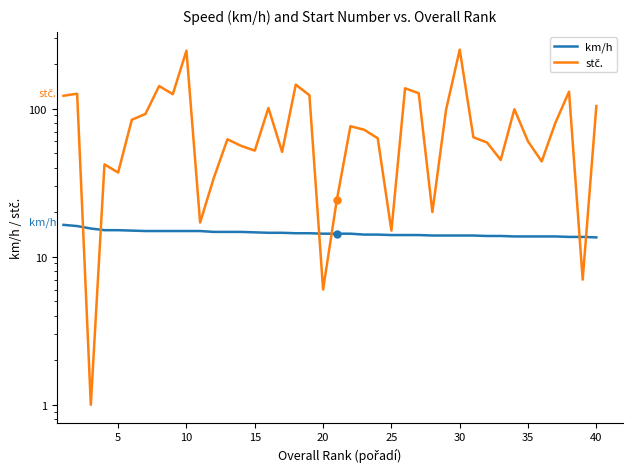

At how many categories does at least one series exceed 12?

40